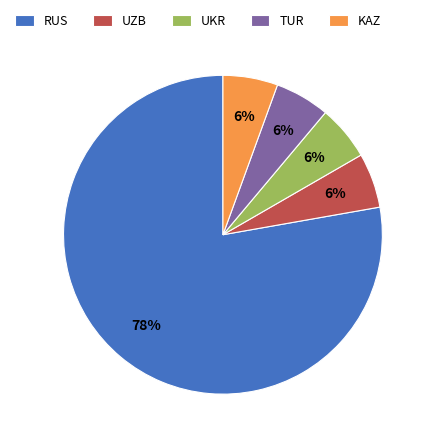

How many slices are in this pie chart?

5